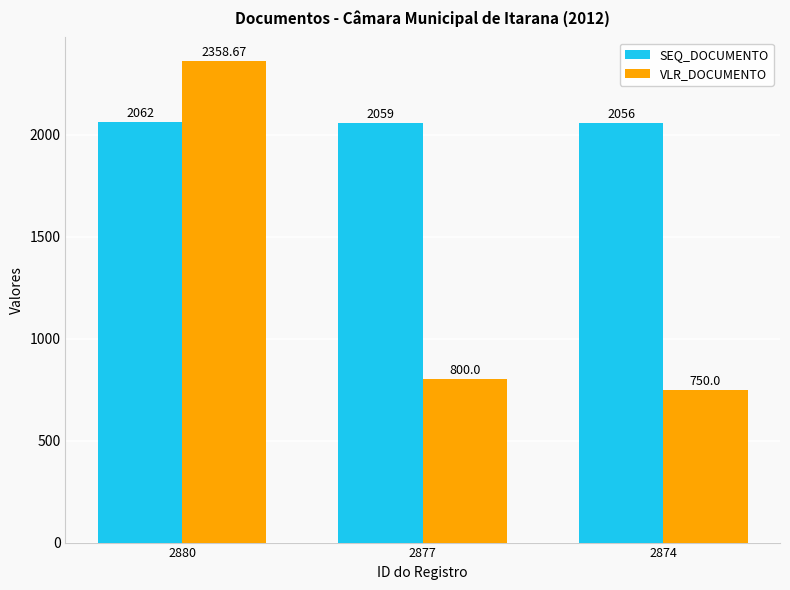

What is the difference between the highest and lowest values at 2877?

1259.0